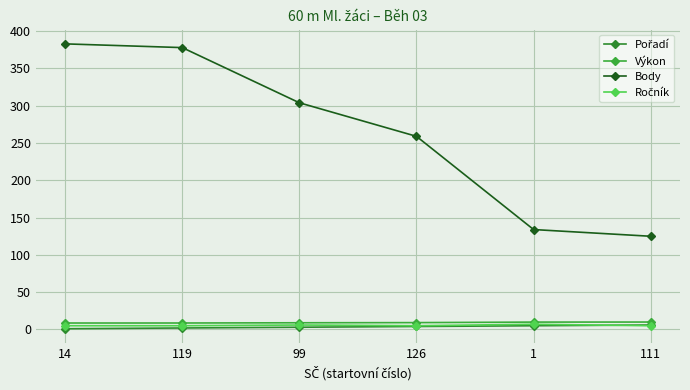

Reading left to right, transcribe all the data shown in this chart.

Pořadí: 1.0	2.0	3.0	4.0	5.0	6.0
Výkon: 8.7	8.7	9.0	9.2	9.9	10.0
Body: 383.0	378.0	304.0	259.0	134.0	125.0
Ročník: 5.0	5.0	6.0	5.0	7.0	5.0